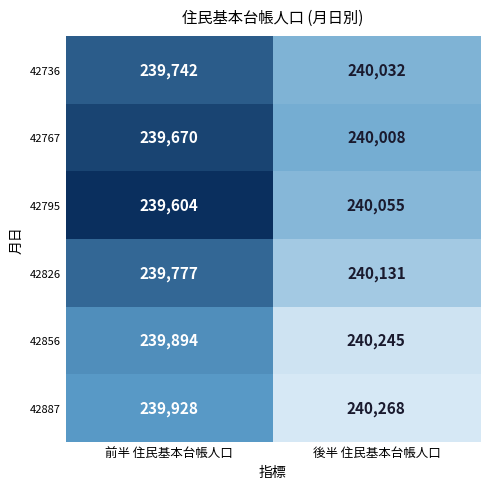

At how many categories does at least one series exceed 239911?

2